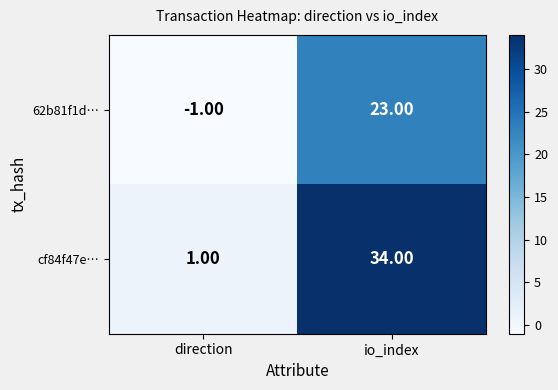

What is the average value of the cf84f47e… series?

18